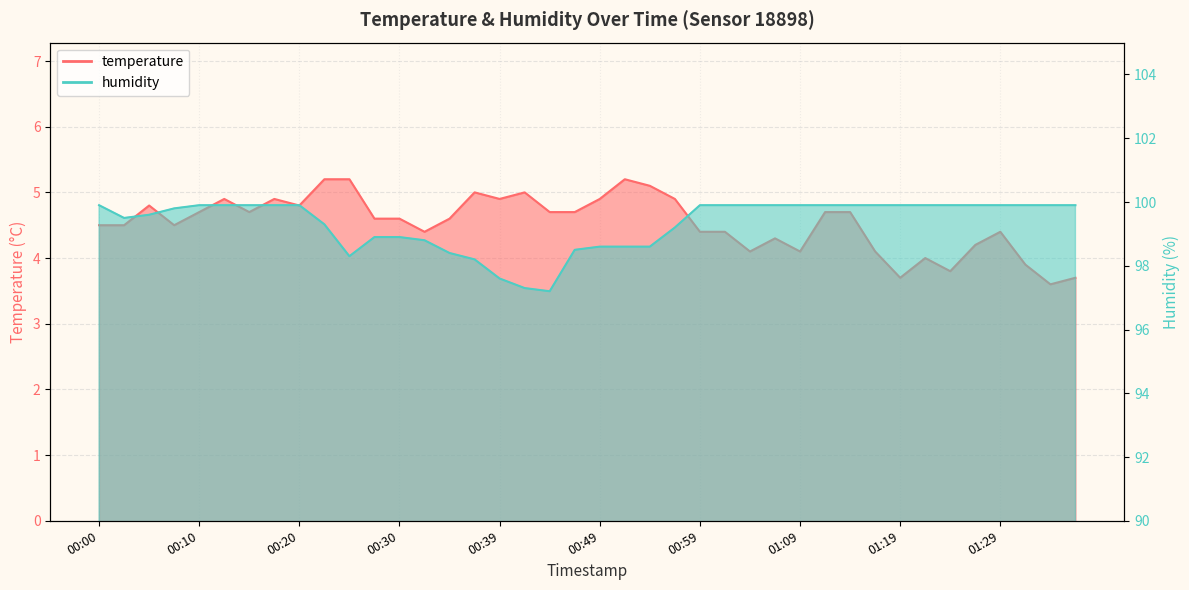

What is the average value of the humidity series?

99.3